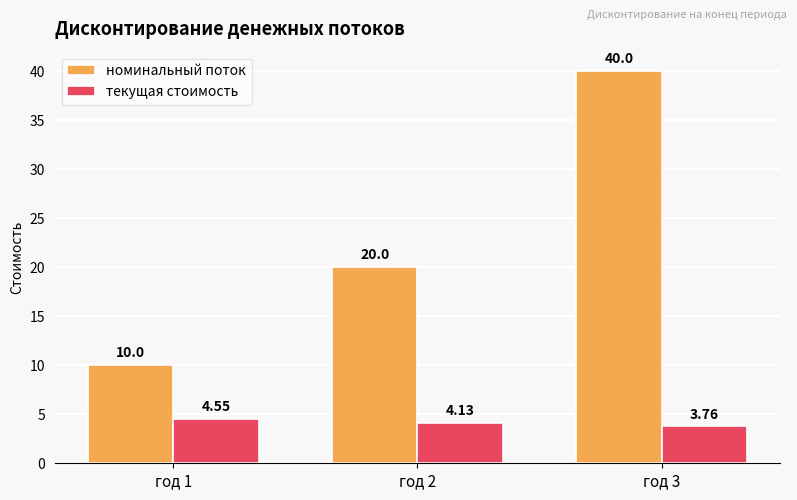

Which series changed the most between год 1 and год 3?

номинальный поток